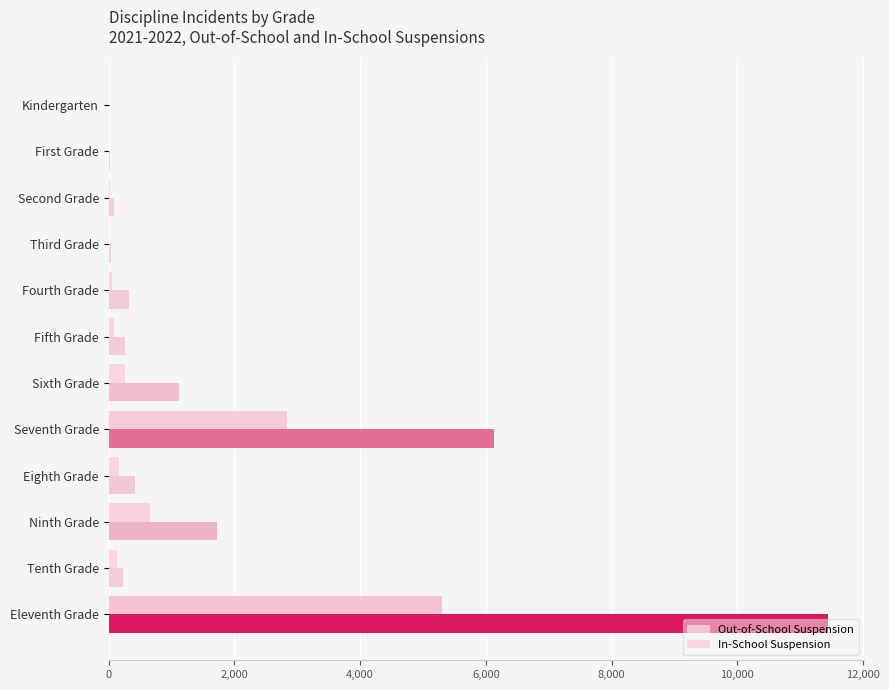

Reading left to right, list all the values displayed in this chart.

Out-of-School Suspension: 9	20	84	41	327	263	1119	6125	421	1729	225	11447
In-School Suspension: 0	0	21	8	57	89	259	2835	159	654	136	5299